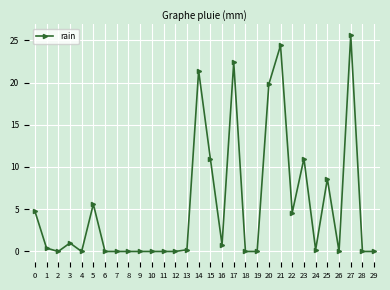

Reading right to left, transcribe all the data shown in this chart.

29=0.0	28=0.0	27=25.6	26=0.0	25=8.6	24=0.2	23=11.0	22=4.6	21=24.4	20=19.8	19=0.0	18=0.0	17=22.4	16=0.8	15=11.0	14=21.4	13=0.2	12=0.0	11=0.0	10=0.0	9=0.0	8=0.0	7=0.0	6=0.0	5=5.6	4=0.0	3=1.0	2=0.0	1=0.4	0=4.8